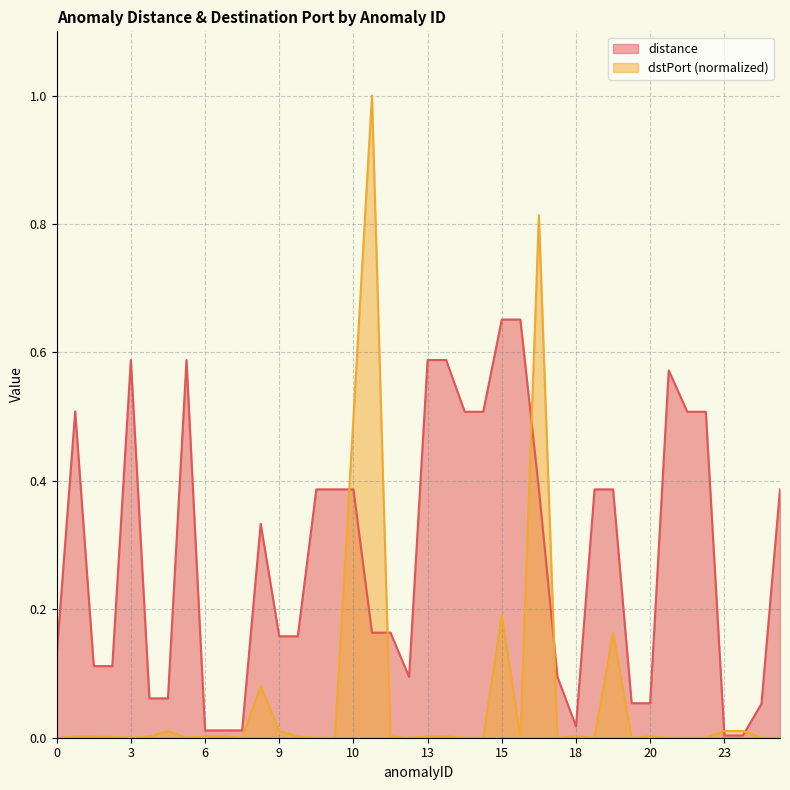

What is the value of the distance point at the 24th from the left?

0.5